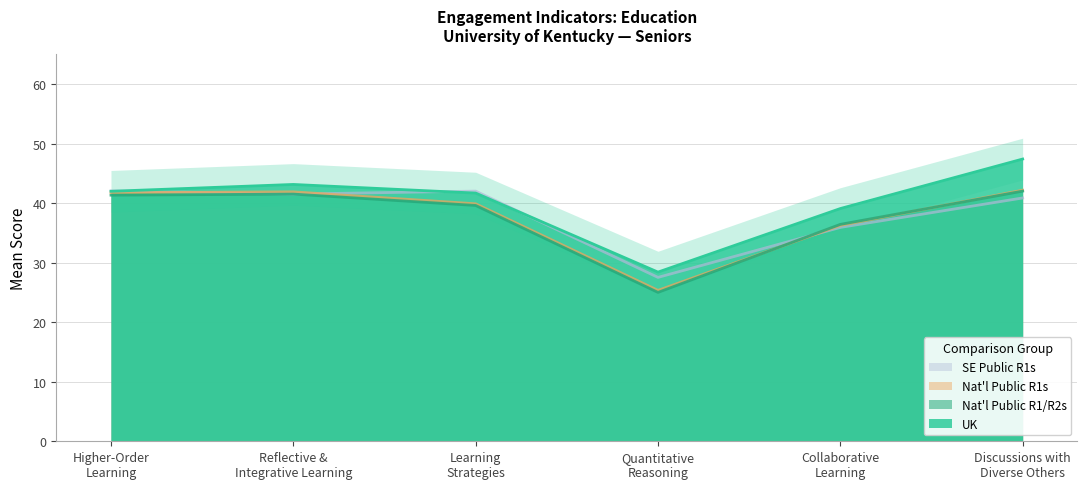

What is the value of the Nat'l Public R1s point at the 6th from the left?

42.2